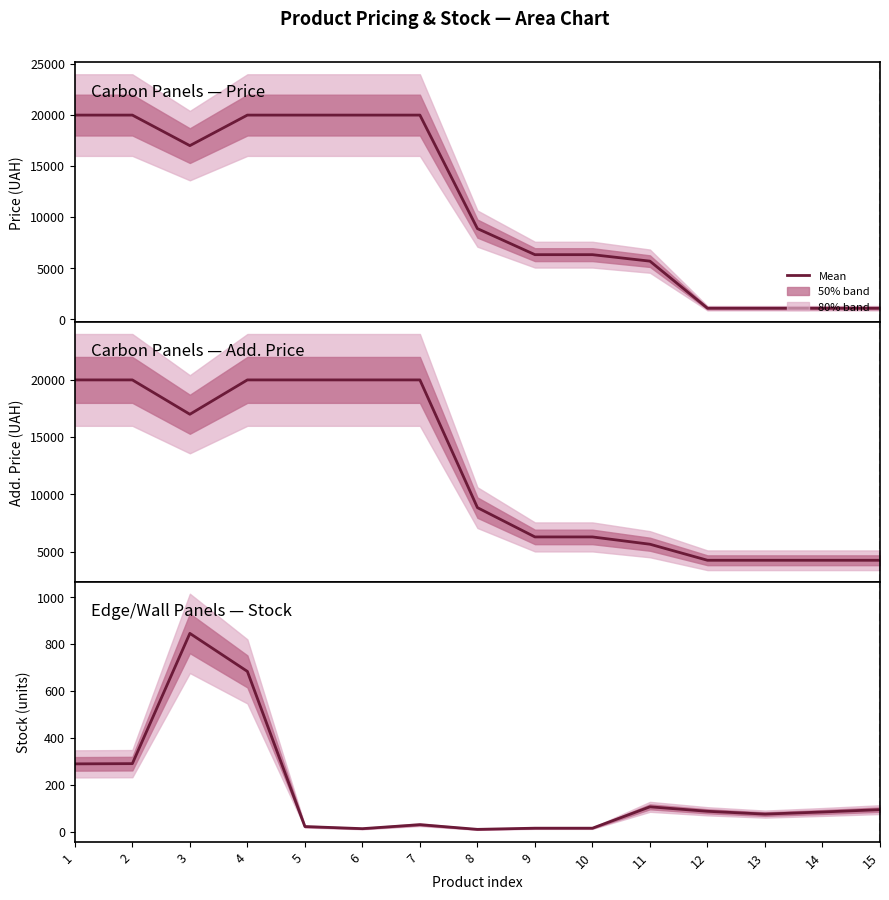

Which series changed the most between 4 and 14?

Carbon Panels — Price